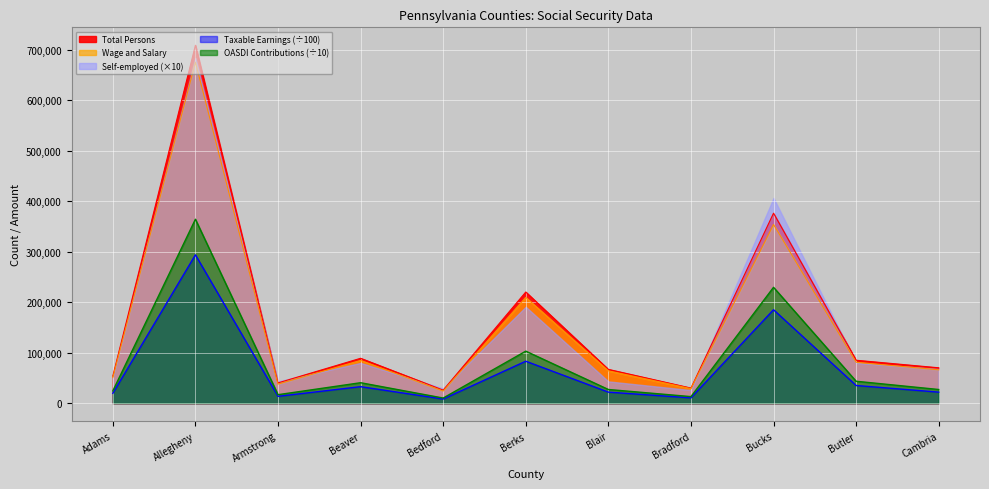

At how many categories does at least one series exceed 99604?

3